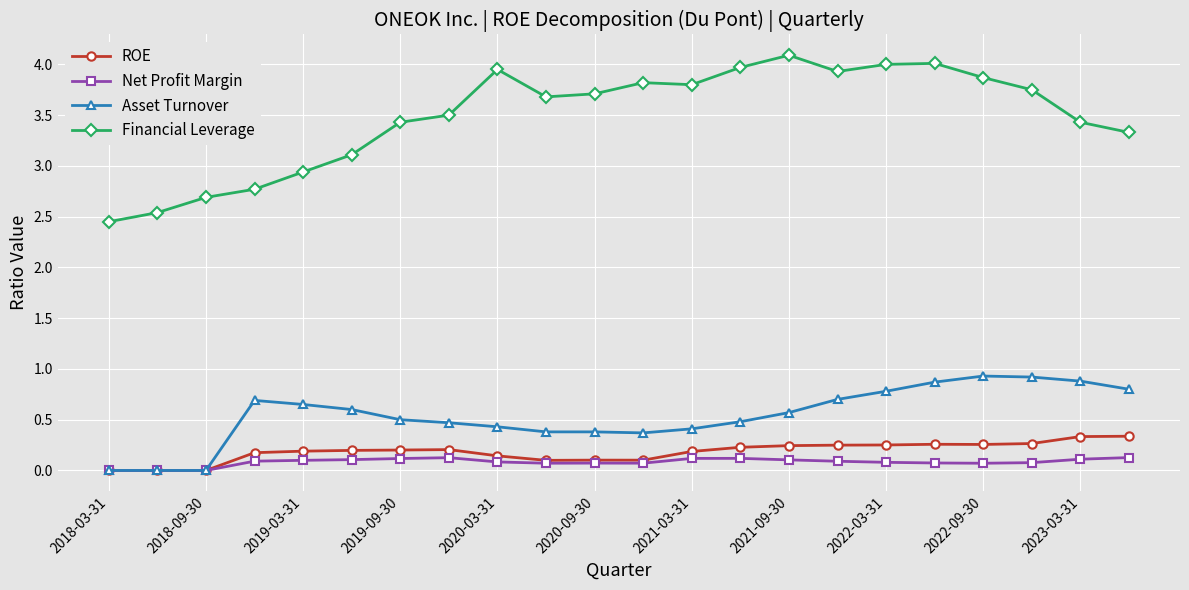

At how many categories does at least one series exceed 2?

22